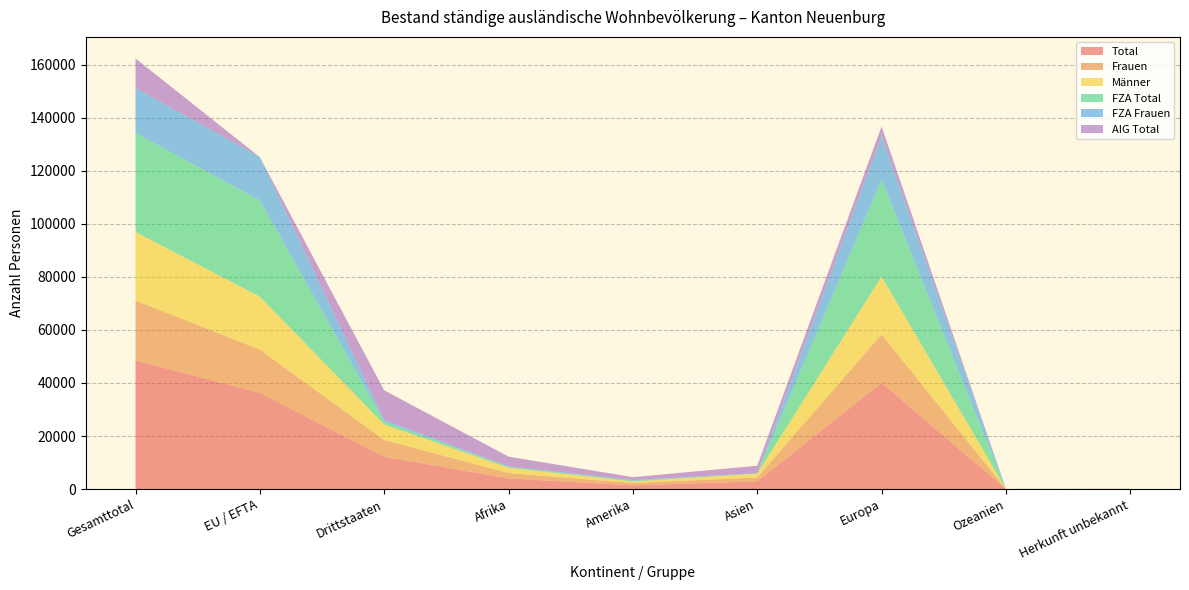

Reading left to right, what are all the values shown in this chart?

Total: Gesamttotal=48461	EU / EFTA=36278	Drittstaaten=12183	Afrika=4011	Amerika=1421	Asien=2897	Europa=40082	Ozeanien=20	Herkunft unbekannt=30
Frauen: Gesamttotal=22638	EU / EFTA=16304	Drittstaaten=6334	Afrika=2021	Amerika=872	Asien=1480	Europa=18245	Ozeanien=11	Herkunft unbekannt=9
Männer: Gesamttotal=25823	EU / EFTA=19974	Drittstaaten=5849	Afrika=1990	Amerika=549	Asien=1417	Europa=21837	Ozeanien=9	Herkunft unbekannt=21
FZA Total: Gesamttotal=37323	EU / EFTA=36278	Drittstaaten=1045	Afrika=329	Amerika=324	Asien=124	Europa=36539	Ozeanien=6	Herkunft unbekannt=1
FZA Frauen: Gesamttotal=16983	EU / EFTA=16304	Drittstaaten=679	Afrika=198	Amerika=231	Asien=100	Europa=16449	Ozeanien=5	Herkunft unbekannt=0
AIG Total: Gesamttotal=11138	EU / EFTA=0	Drittstaaten=11138	Afrika=3682	Amerika=1097	Asien=2773	Europa=3543	Ozeanien=14	Herkunft unbekannt=29